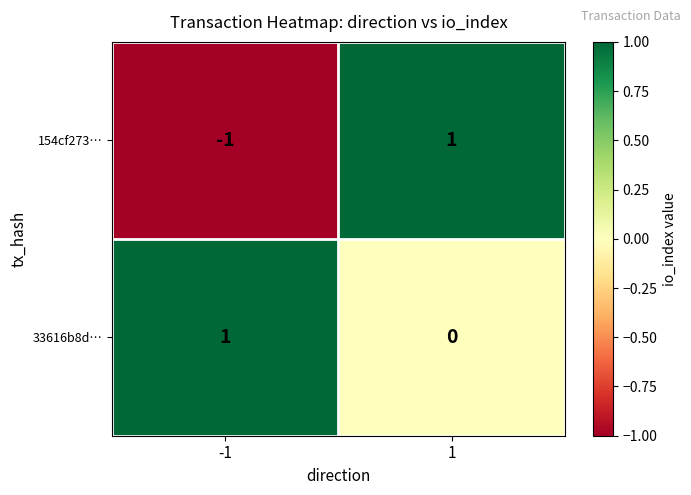

Which series has the largest total across all categories?

33616b8d…